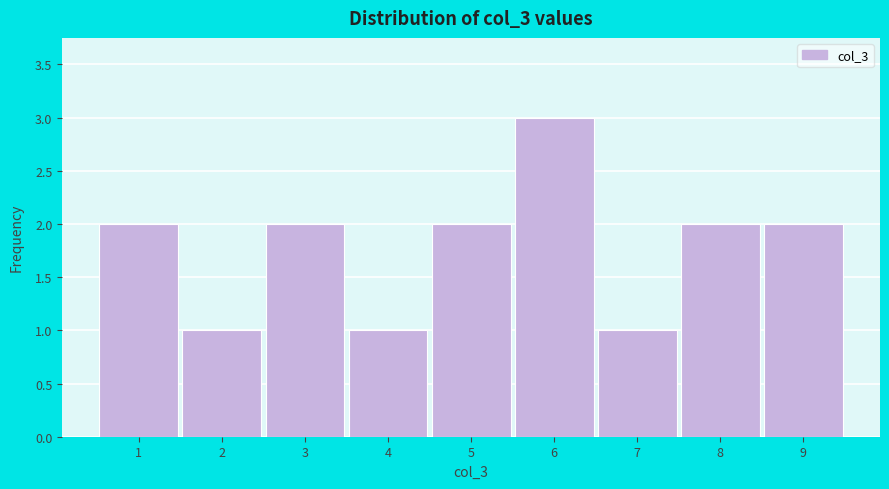

Which range on the x-axis has the tallest bar?

5.5 to 6.5